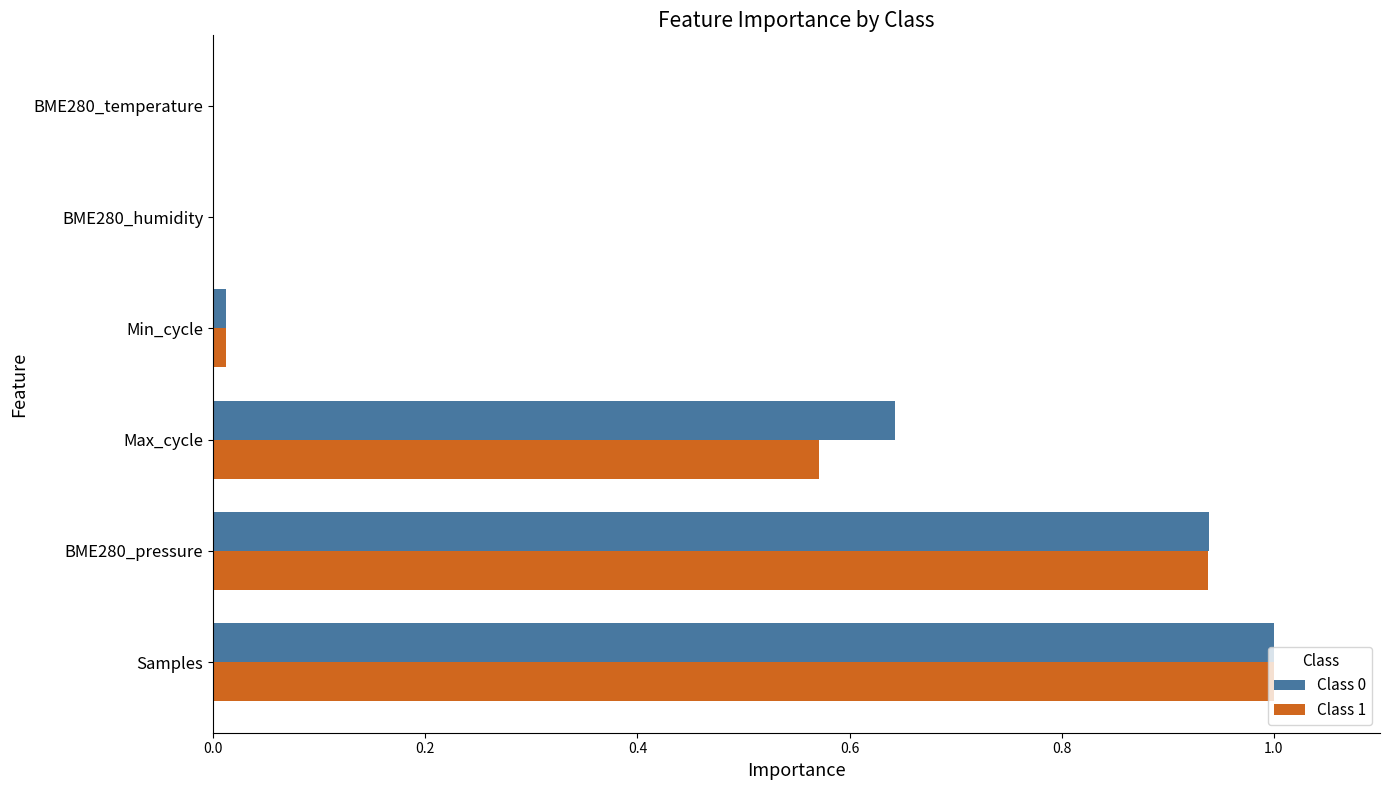

At which category is the sum across all series the highest?

Samples